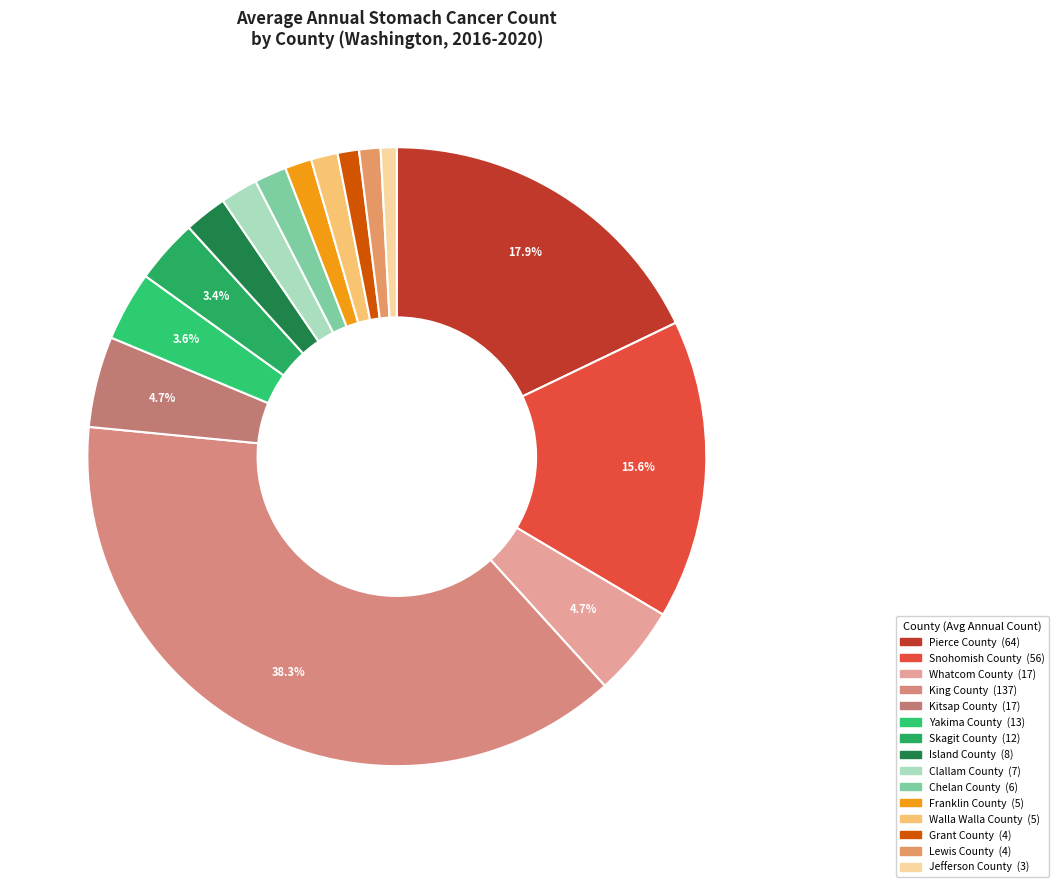

To the nearest percent, what is the combined percentage of Grant County and Chelan County?

3%